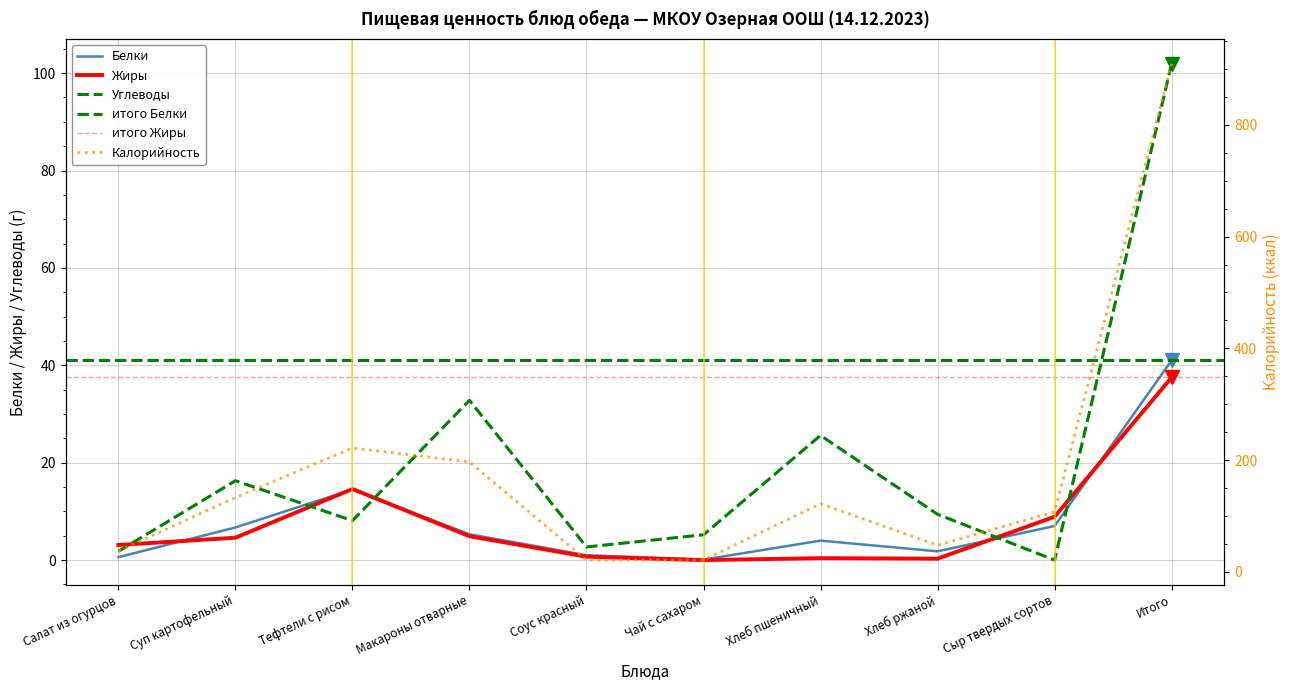

Between which two adjacent categories do Углеводы and Белки first intersect?

Суп картофельный and Тефтели с рисом